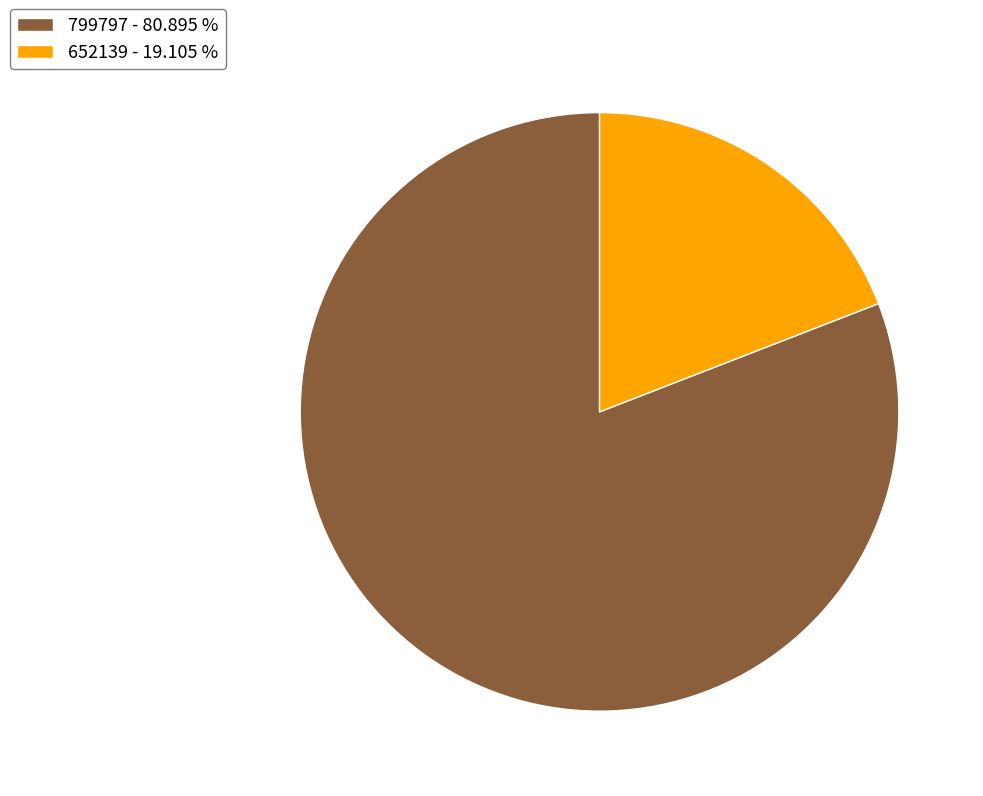

True or false: 799797 accounts for 81% of the total.

True